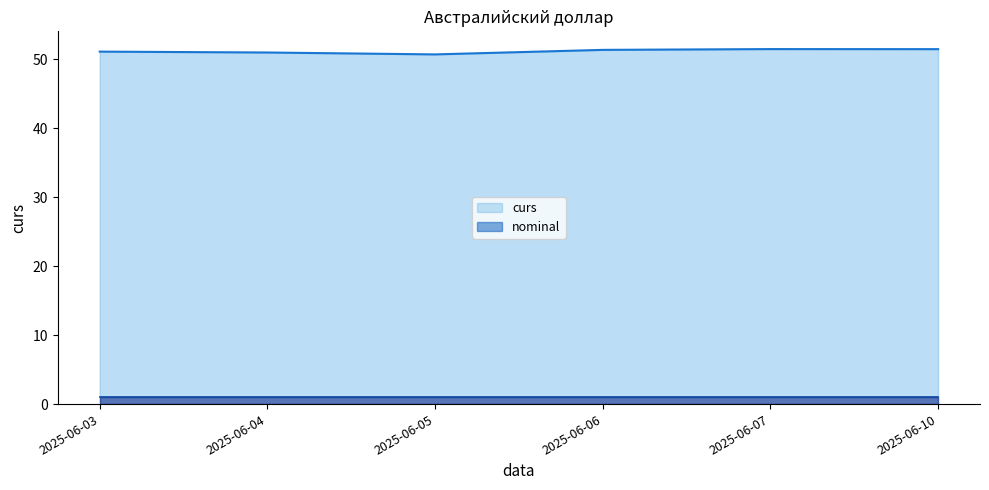

What is the maximum value shown in the chart?

51.5